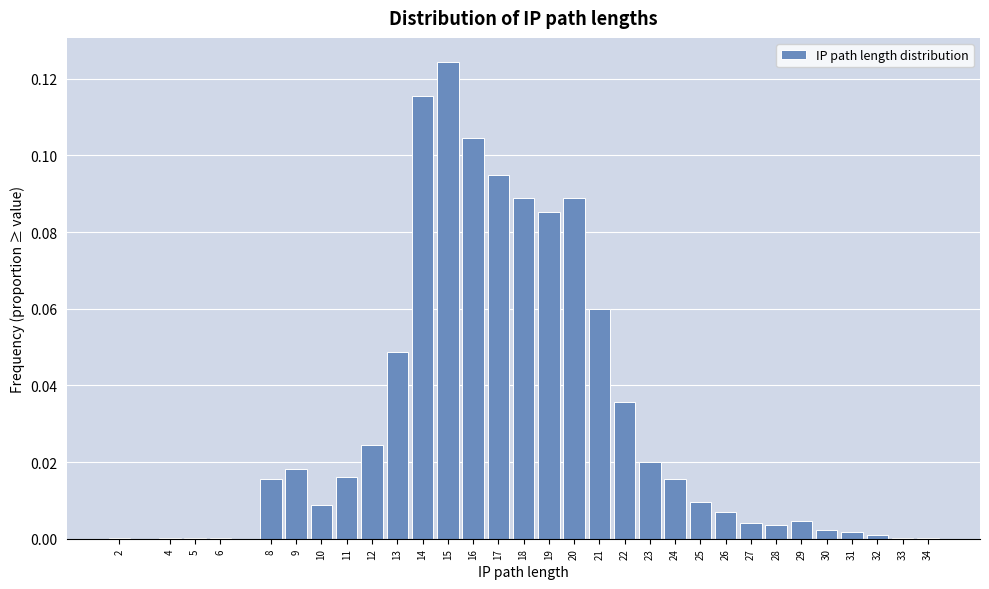

What is the sum of all values?

1.0